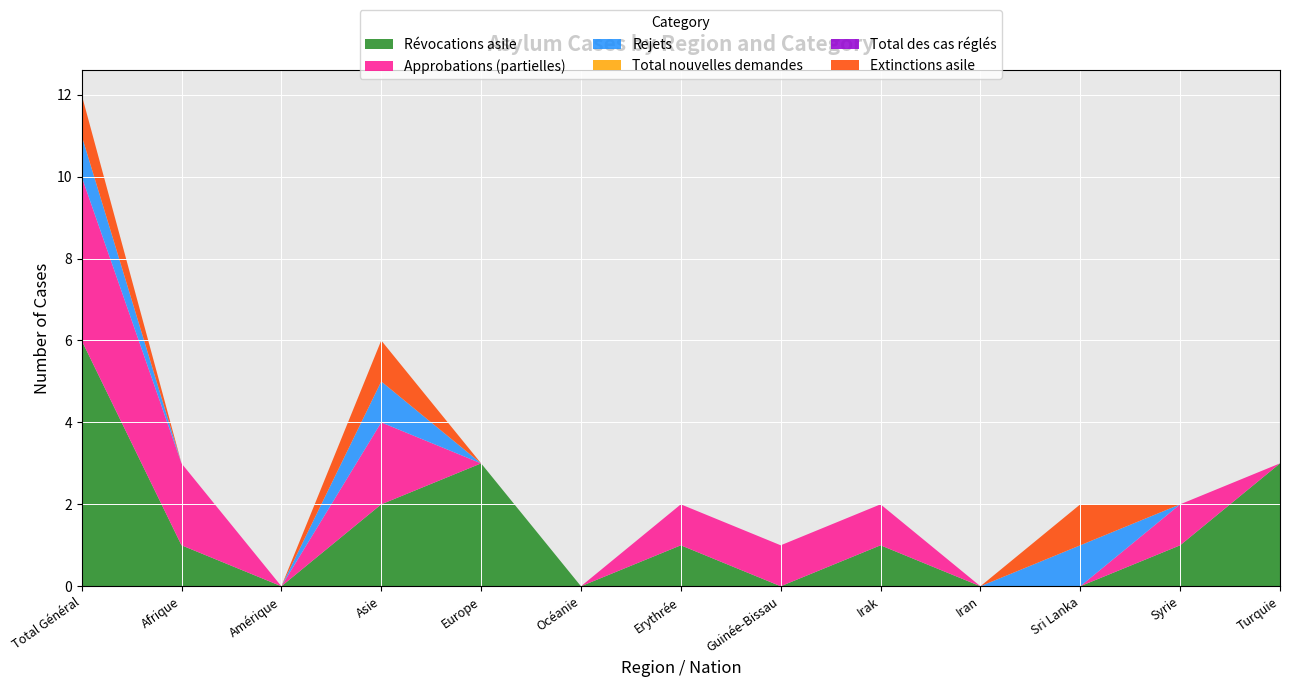

Reading left to right, transcribe all the data shown in this chart.

Révocations asile: 6	1	0	2	3	0	1	0	1	0	0	1	3
Approbations (partielles): 4	2	0	2	0	0	1	1	1	0	0	1	0
Rejets: 1	0	0	1	0	0	0	0	0	0	1	0	0
Total nouvelles demandes: 0	0	0	0	0	0	0	0	0	0	0	0	0
Total des cas réglés: 0	0	0	0	0	0	0	0	0	0	0	0	0
Extinctions asile: 1	0	0	1	0	0	0	0	0	0	1	0	0